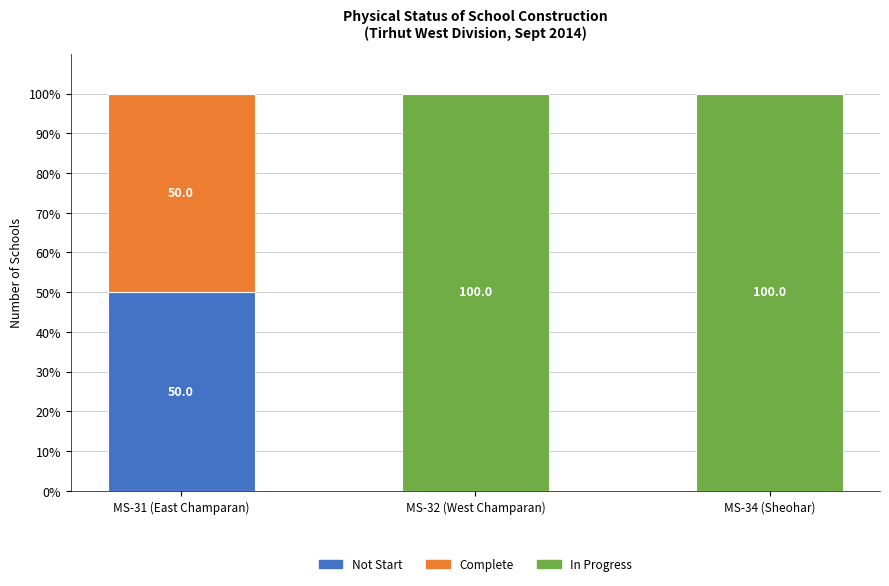

Reading left to right, transcribe the values for Not Start.

MS-31 (East Champaran)=50	MS-32 (West Champaran)=0	MS-34 (Sheohar)=0